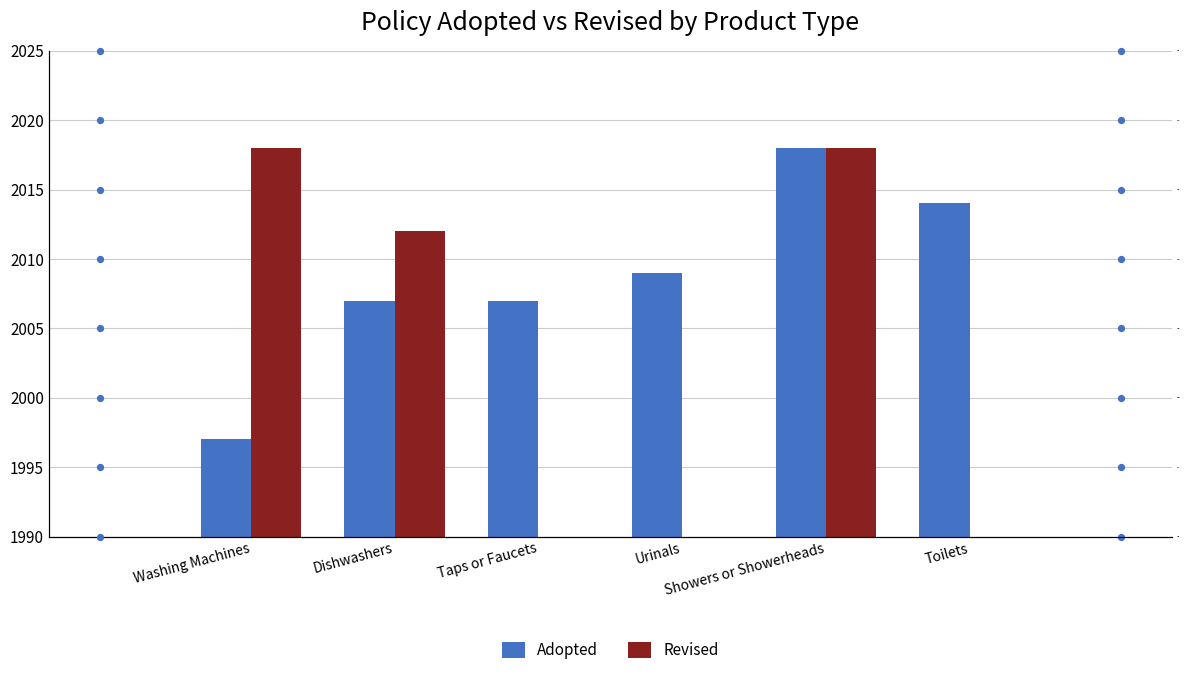

Which series has the largest total across all categories?

Adopted